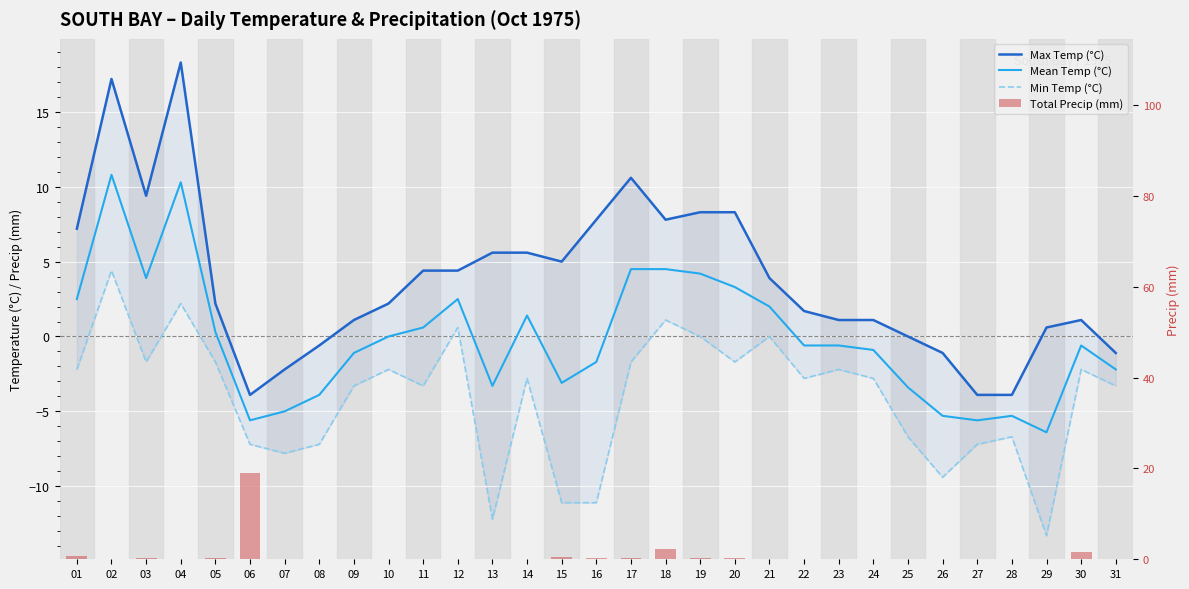

The value of Max Temp (°C) at 21 is 3.9. True or false?

True